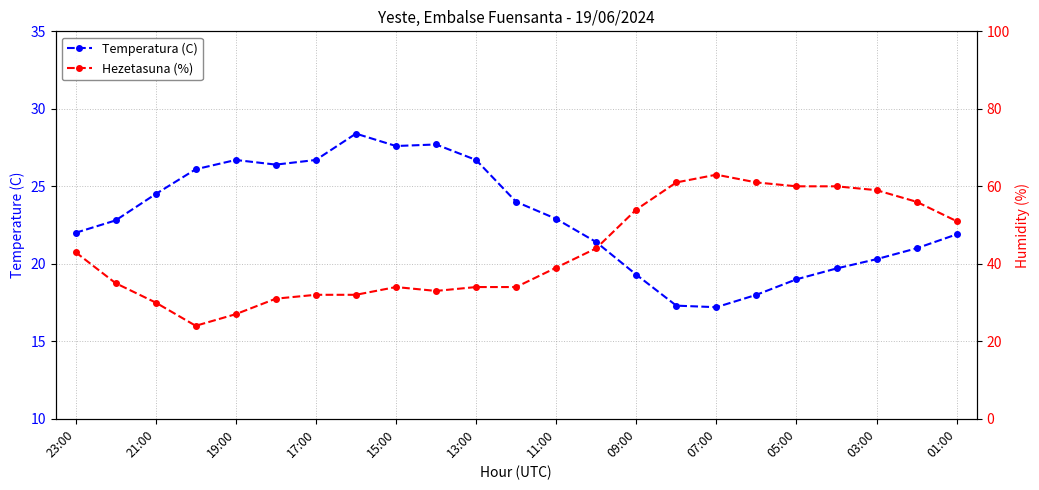

True or false: Temperatura (C) and Hezetasuna (%) intersect in this chart.

True